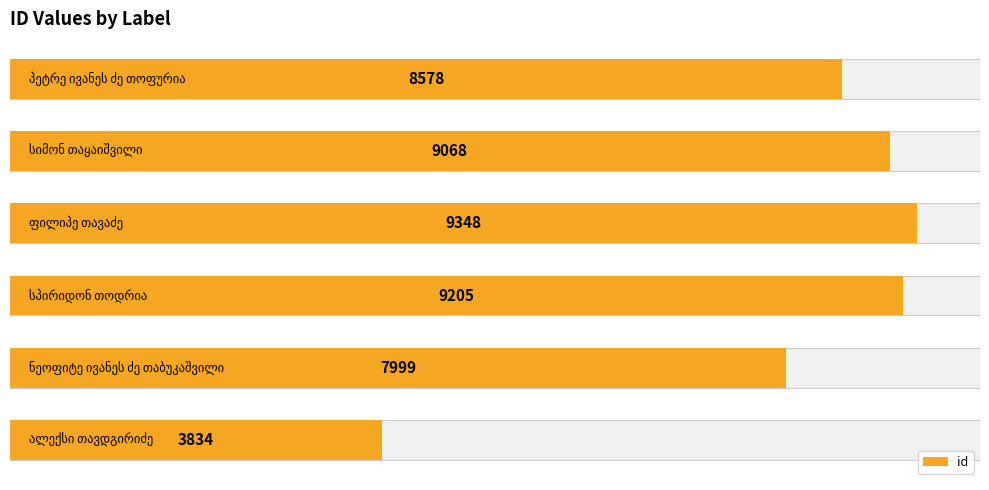

Reading left to right, extract all data points from this chart.

3834	7999	9205	9348	9068	8578